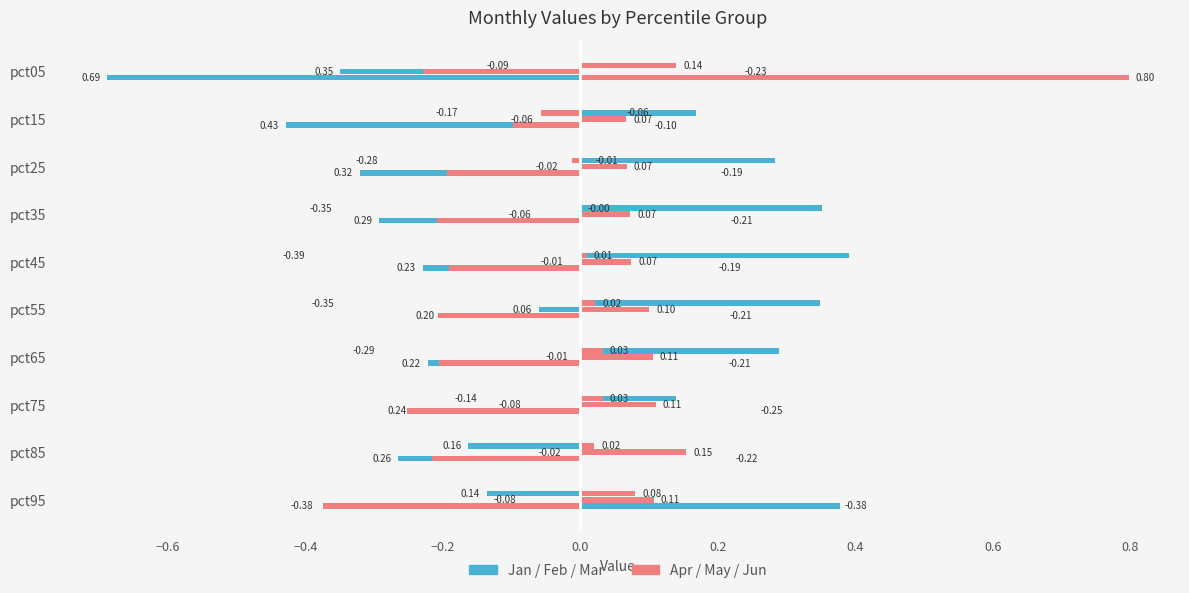

How many values in Jan are below zero?

2